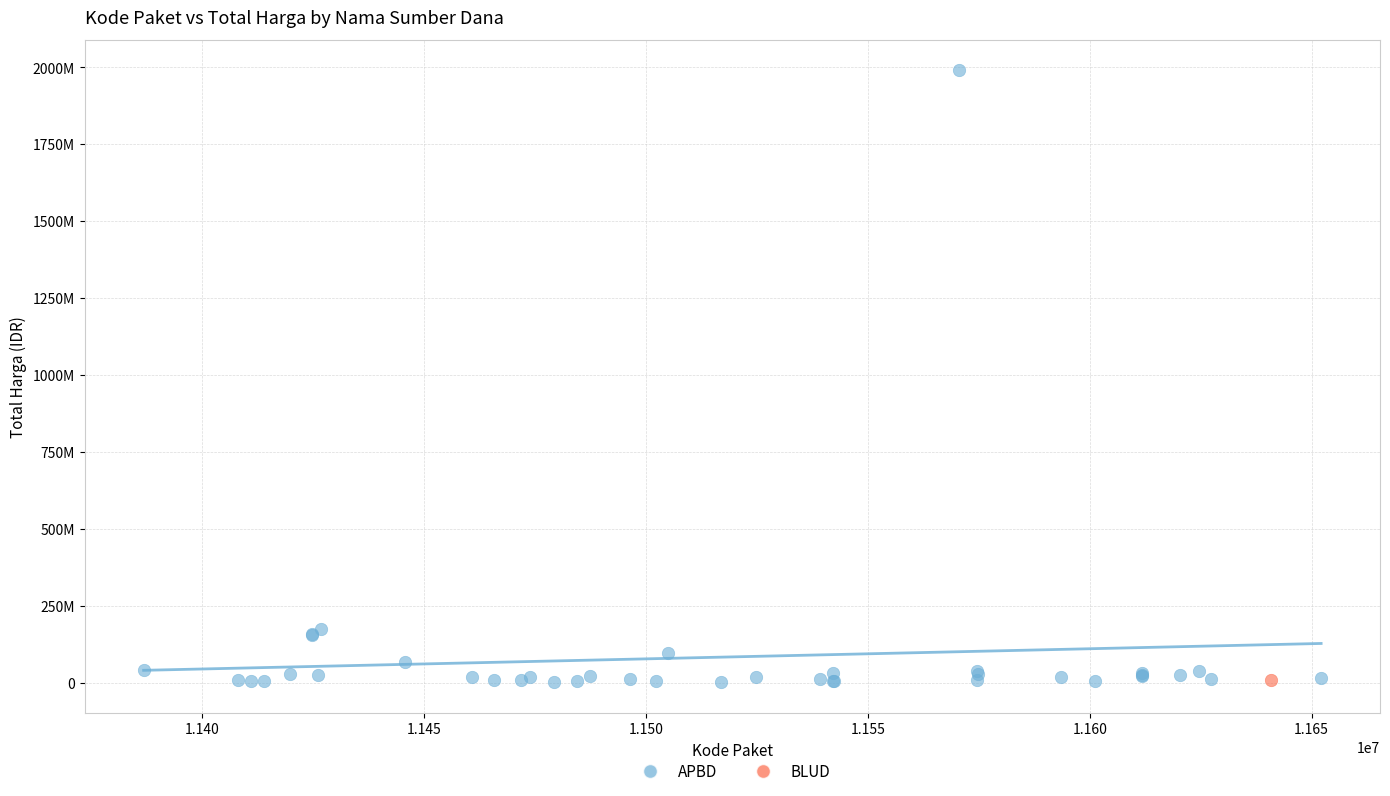

What are all the series names shown in the legend?

APBD, BLUD